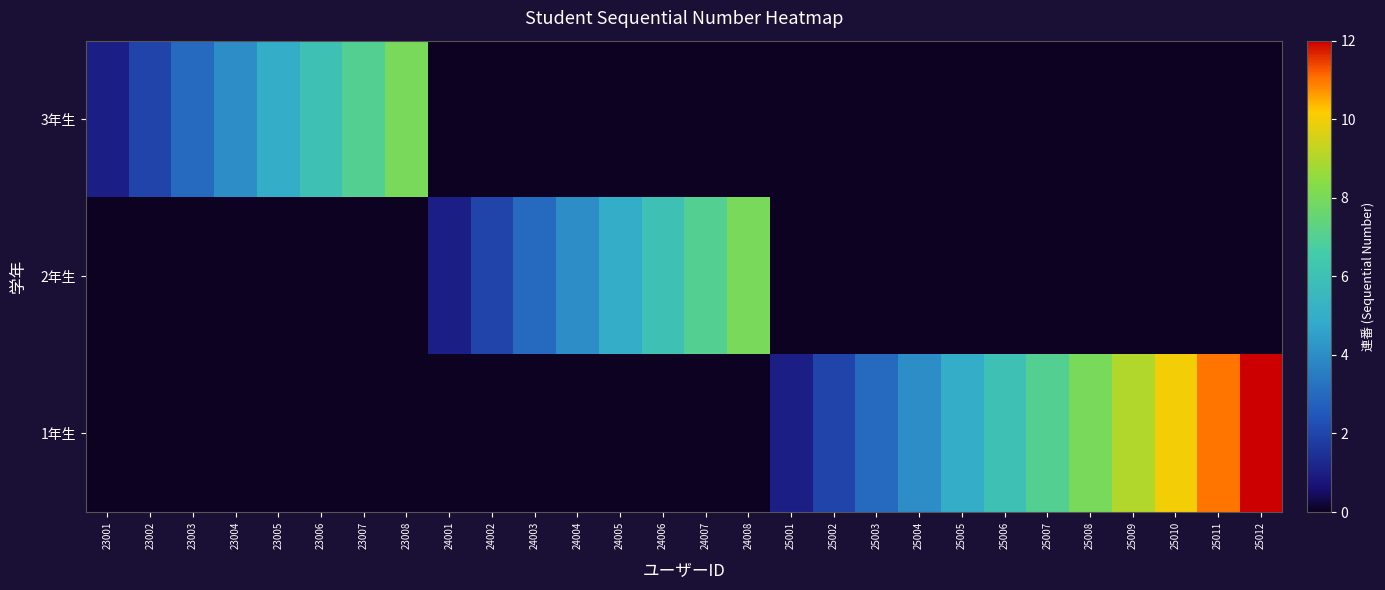

Reading right to left, what are all the values shown in this chart?

3年生: 25012=0	25011=0	25010=0	25009=0	25008=0	25007=0	25006=0	25005=0	25004=0	25003=0	25002=0	25001=0	24008=0	24007=0	24006=0	24005=0	24004=0	24003=0	24002=0	24001=0	23008=8	23007=7	23006=6	23005=5	23004=4	23003=3	23002=2	23001=1
2年生: 25012=0	25011=0	25010=0	25009=0	25008=0	25007=0	25006=0	25005=0	25004=0	25003=0	25002=0	25001=0	24008=8	24007=7	24006=6	24005=5	24004=4	24003=3	24002=2	24001=1	23008=0	23007=0	23006=0	23005=0	23004=0	23003=0	23002=0	23001=0
1年生: 25012=12	25011=11	25010=10	25009=9	25008=8	25007=7	25006=6	25005=5	25004=4	25003=3	25002=2	25001=1	24008=0	24007=0	24006=0	24005=0	24004=0	24003=0	24002=0	24001=0	23008=0	23007=0	23006=0	23005=0	23004=0	23003=0	23002=0	23001=0